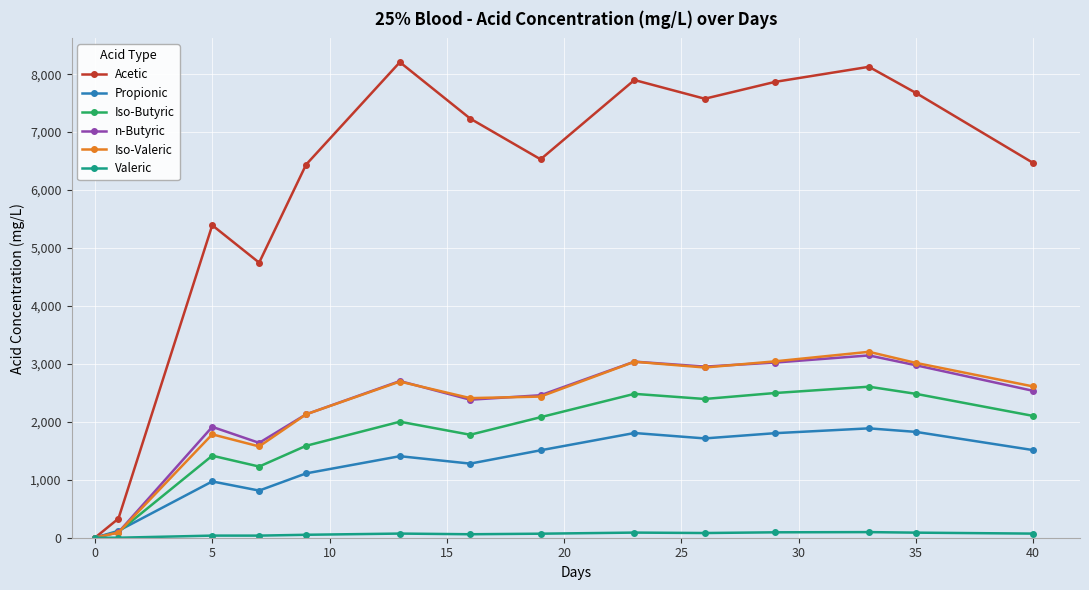

How many data points does each series have?

14